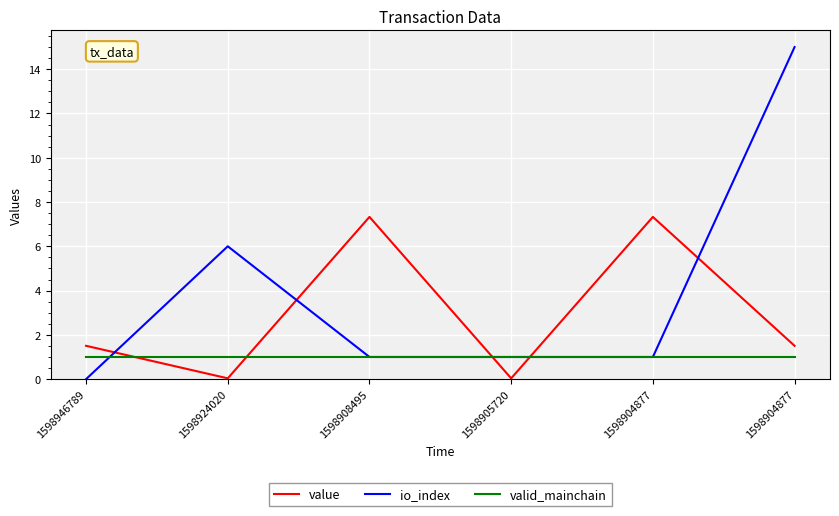

What are all the series names shown in the legend?

value, io_index, valid_mainchain